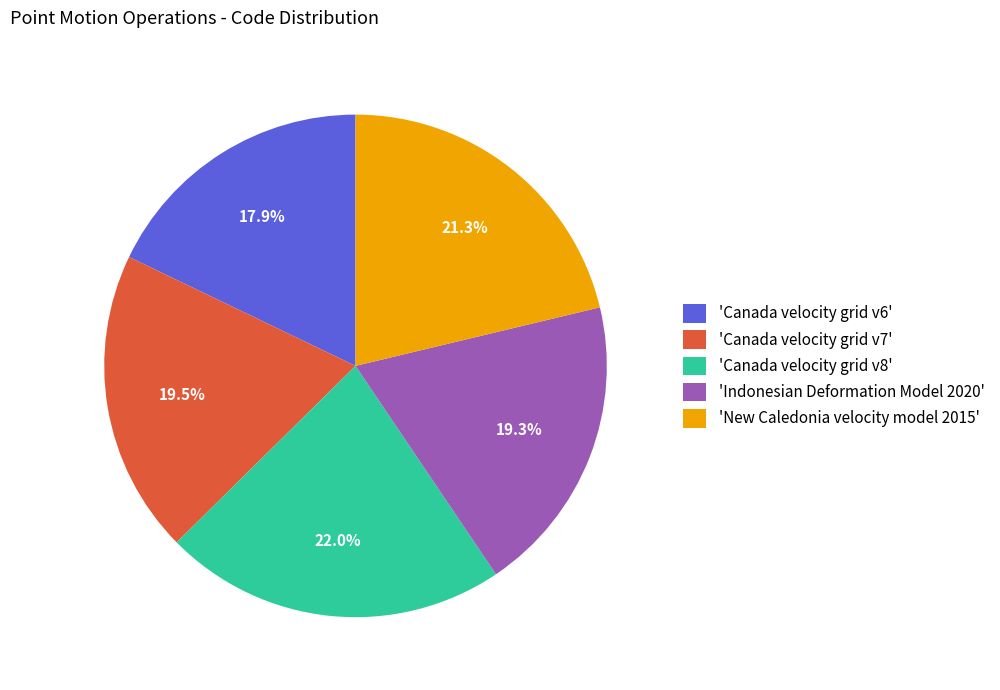

Which category has the biggest portion of the pie?

'Canada velocity grid v8'